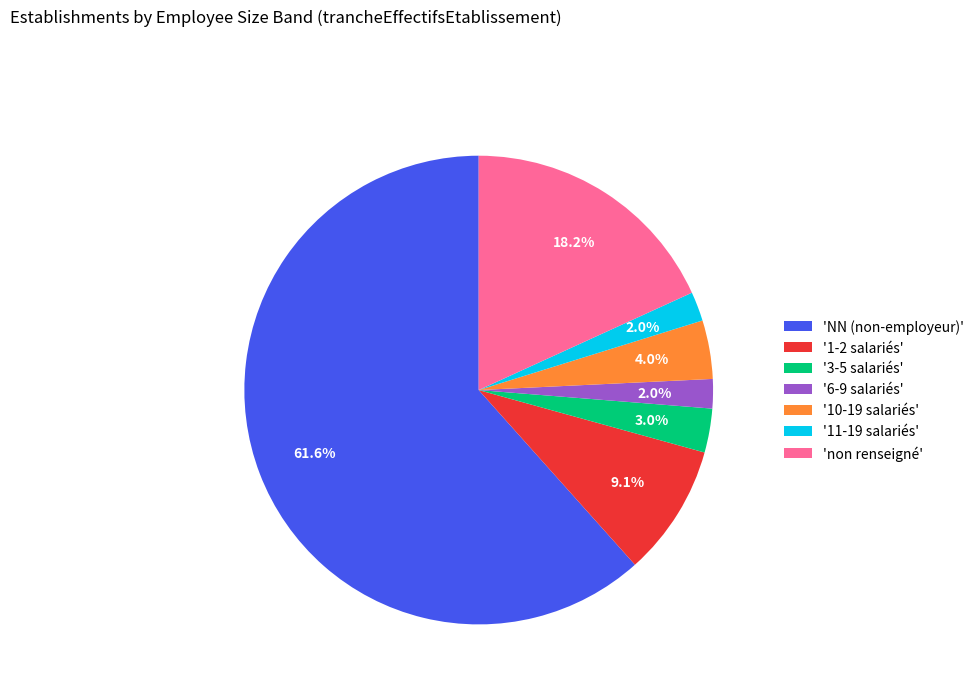

How many segments does this pie chart have?

7